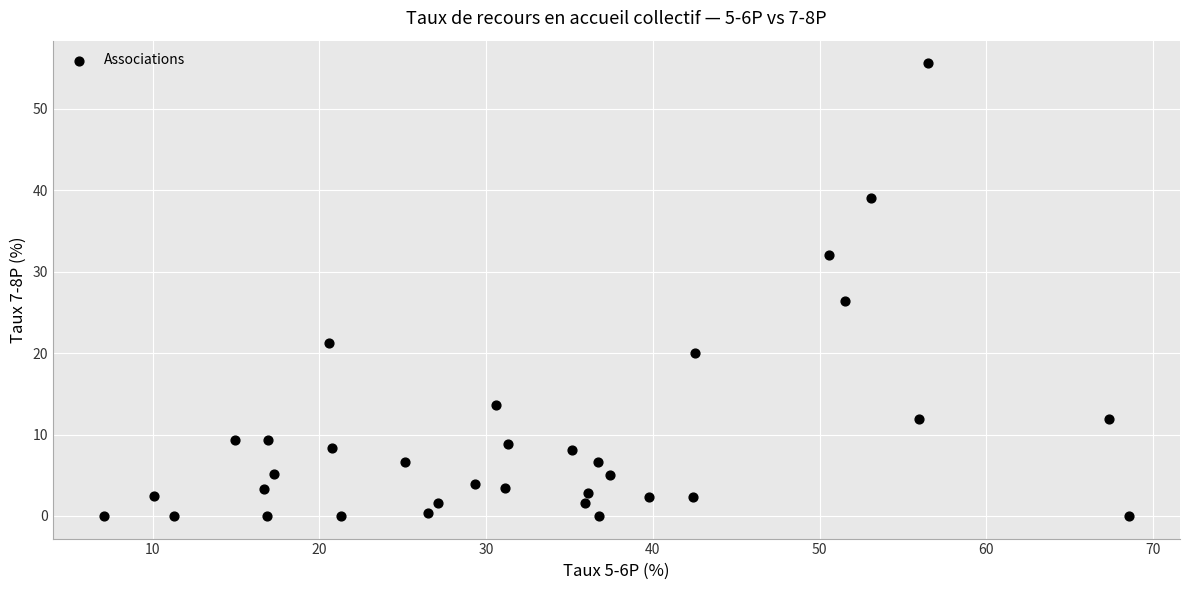

What is the range of X values (max minus min)?

61.4